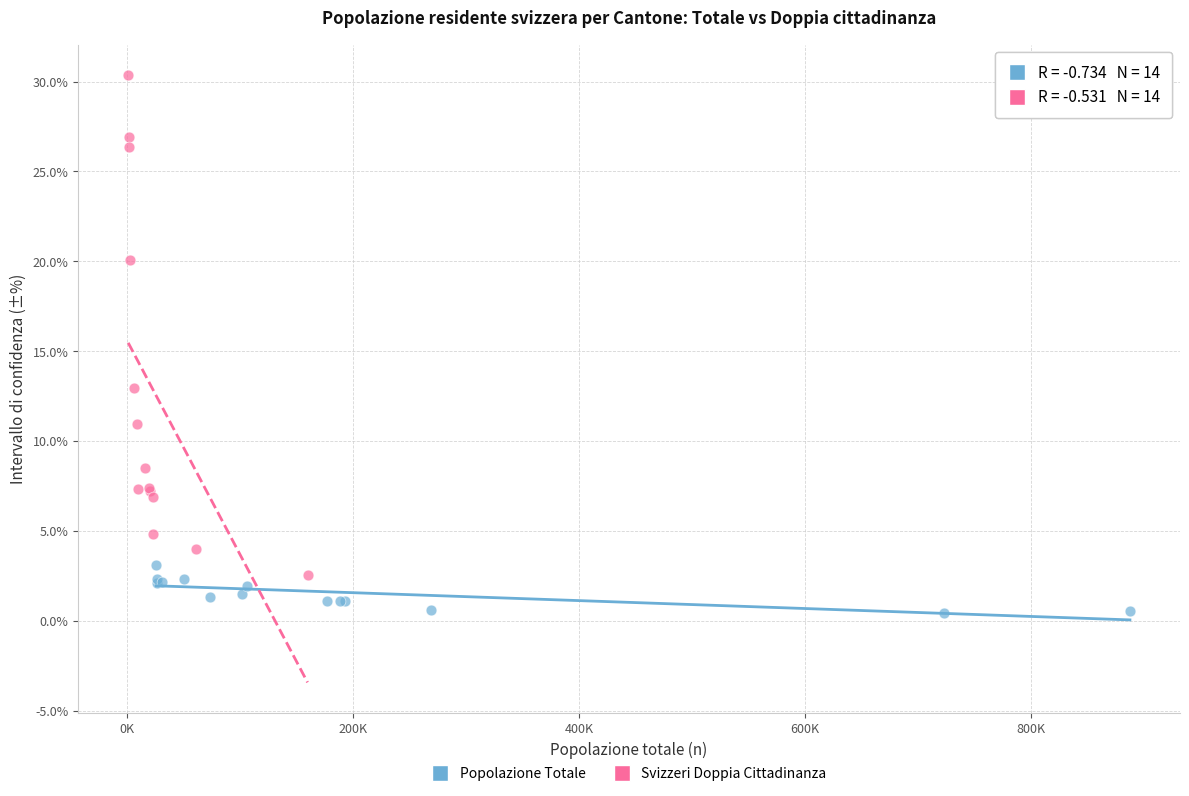

Which series has the largest Y range (max minus min)?

Svizzeri Doppia Cittadinanza